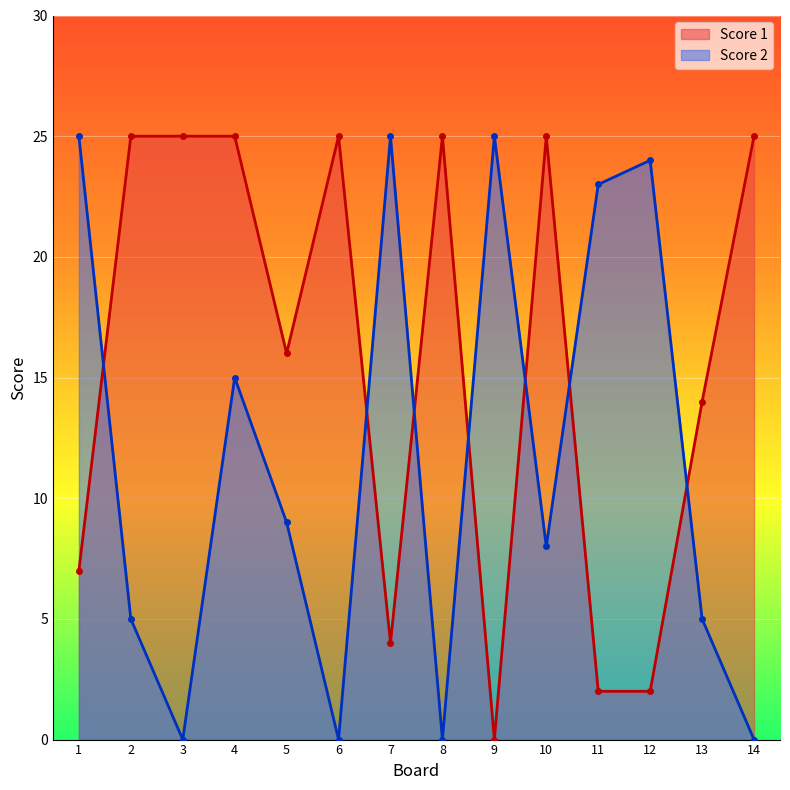

At which label does Score 2 first exceed 9?

1